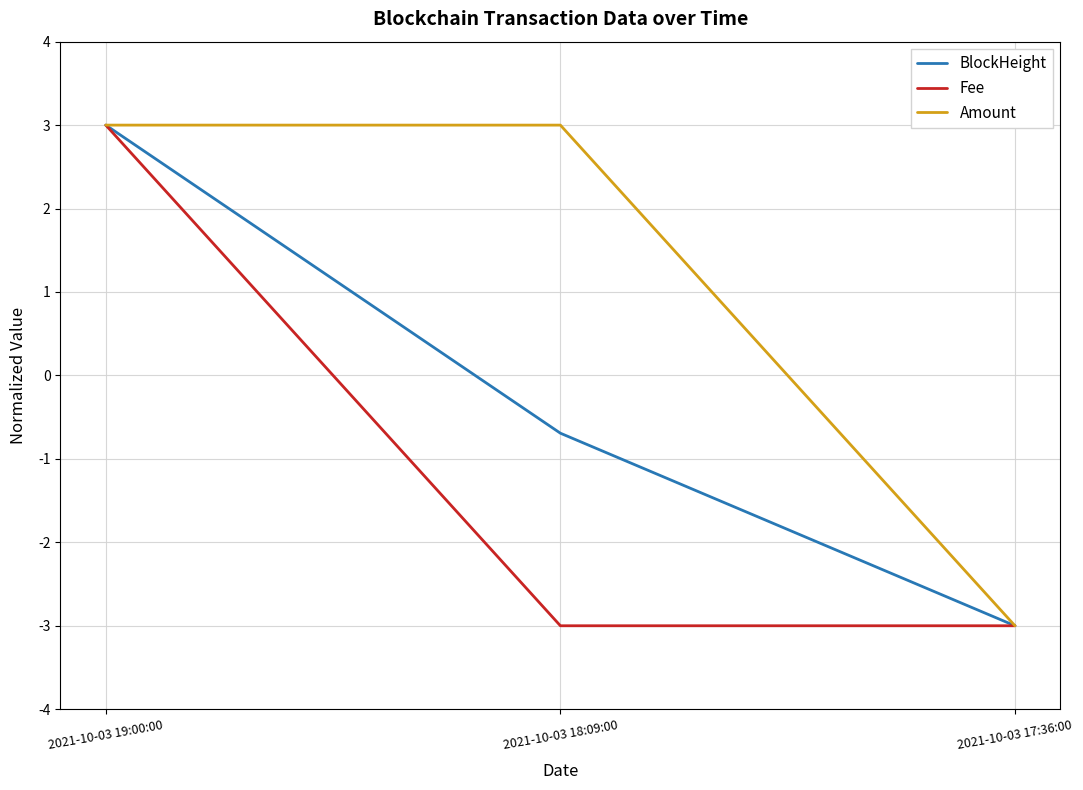

Is the value of Amount at 2021-10-03 19:00:00 greater than the value of BlockHeight at 2021-10-03 17:36:00?

Yes